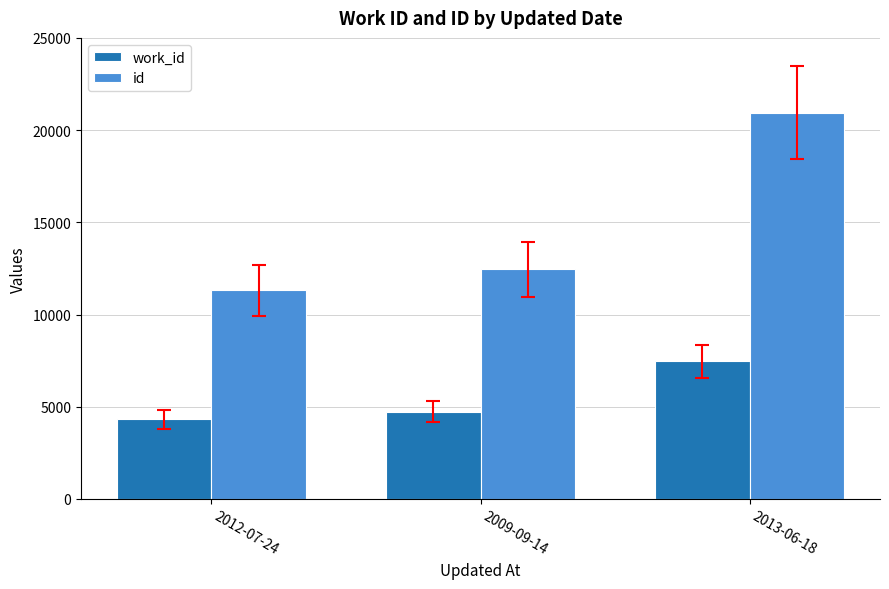

What is the approximate value of work_id at 2009-09-14, to the nearest 50?

4700